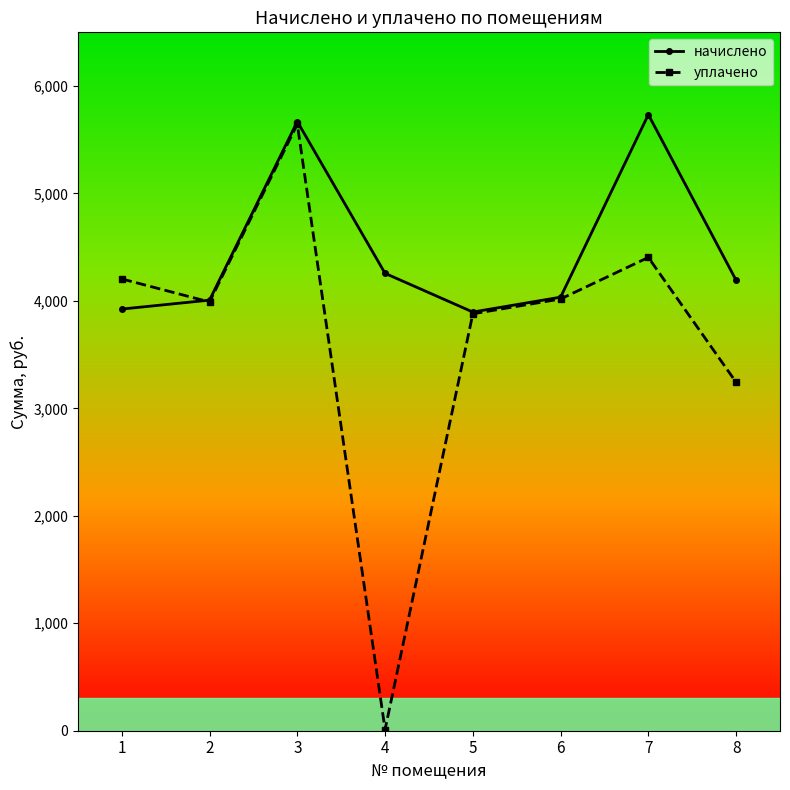

At 4, list the series in order from largest to smallest.

начислено, уплачено